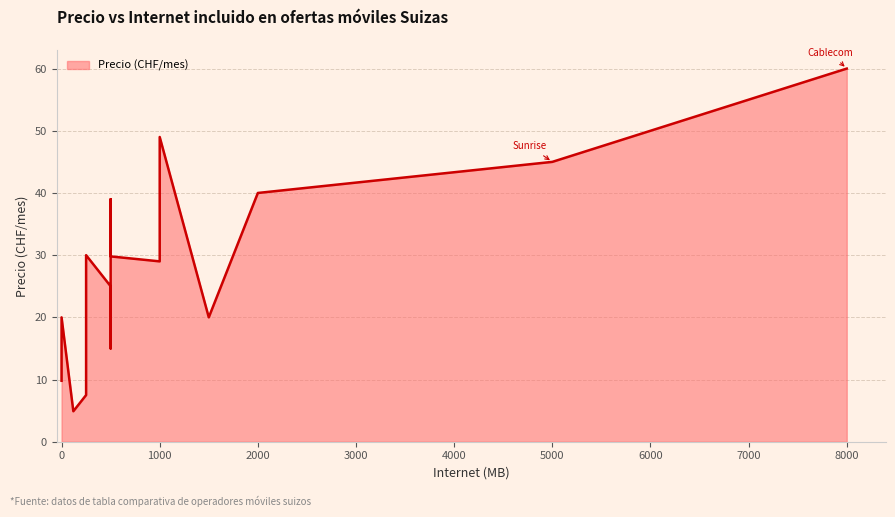

What is the average value?

27.9